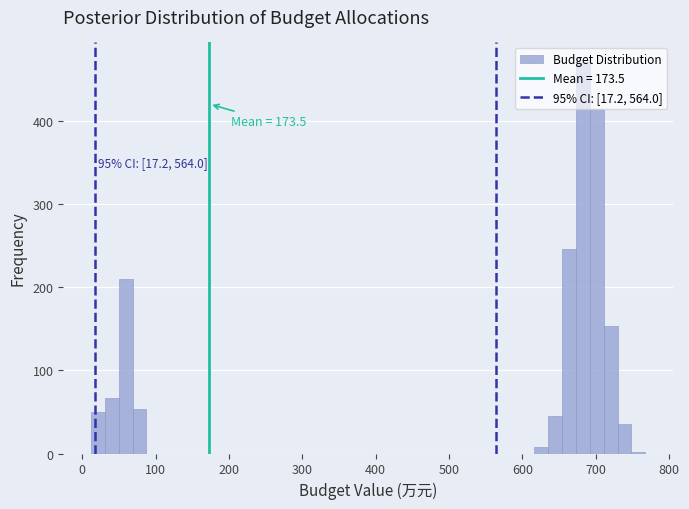

Around what value on the x-axis is the tallest bar? Give the approximate position of its centre, as read against the axis.

680